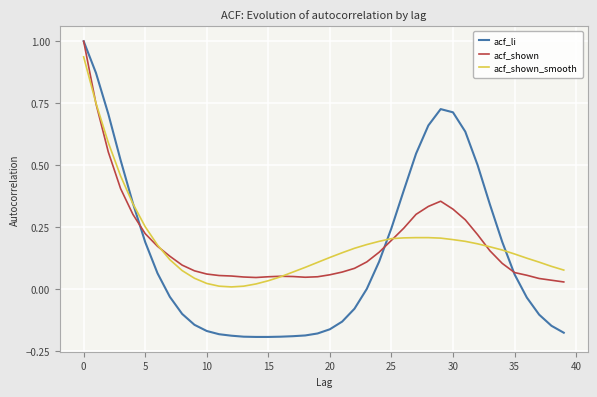

What is the difference between the maximum and minimum values in the acf_shown series?

1.0